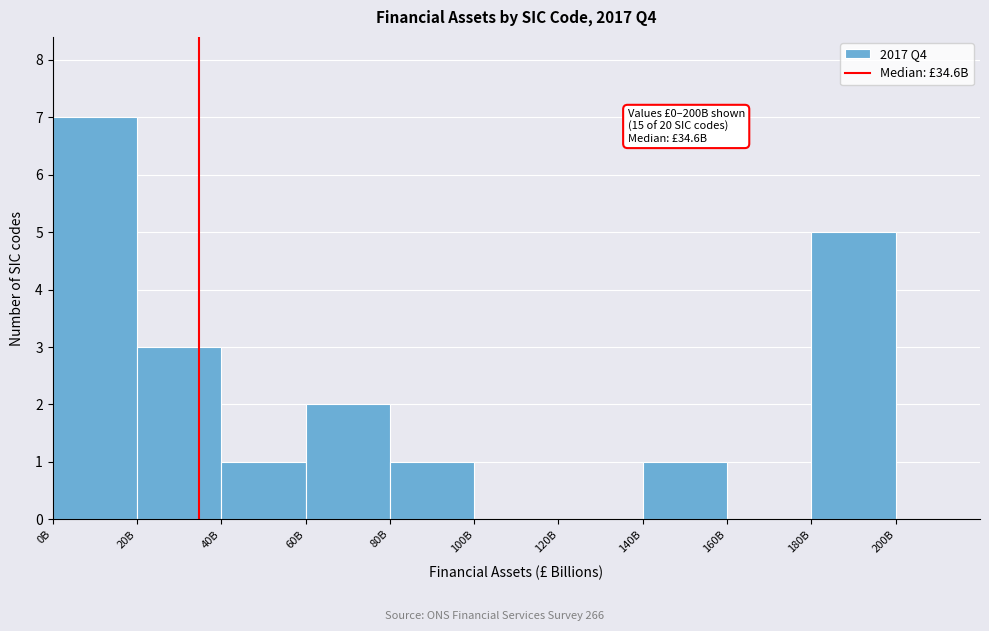

Reading left to right, list all the values displayed in this chart.

0B=7	20B=3	40B=1	60B=2	80B=1	100B=0	120B=0	140B=1	160B=0	180B=5